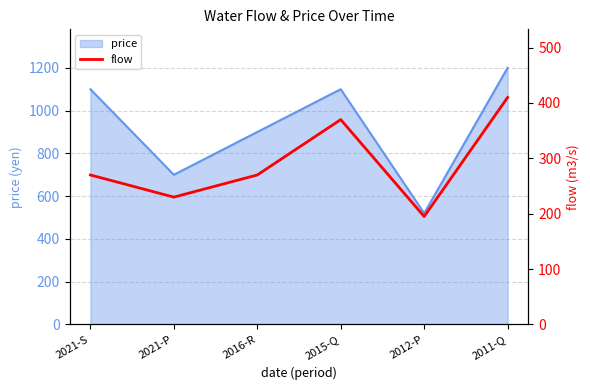

What is the greatest value displayed?

410